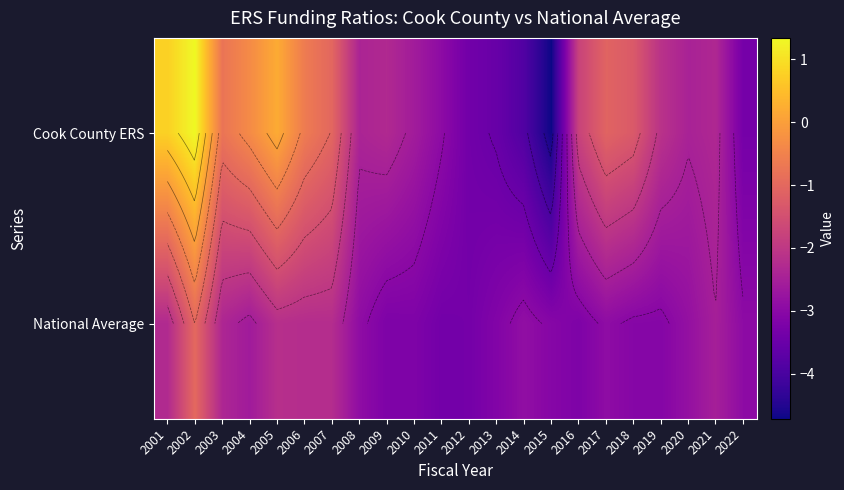

Rank the series by their average value, from lowest to highest.

National Average, Cook County ERS